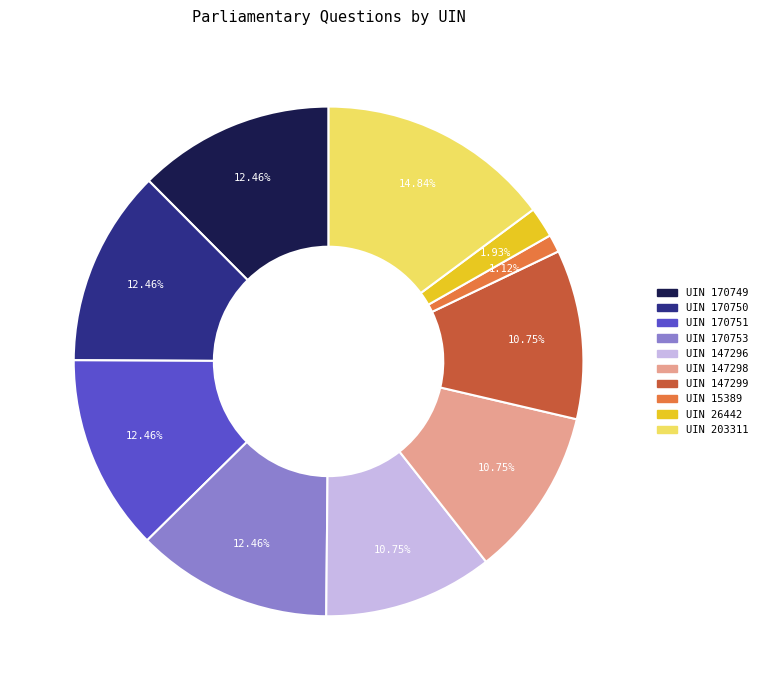

To the nearest percent, what is the average slice percentage?

10%